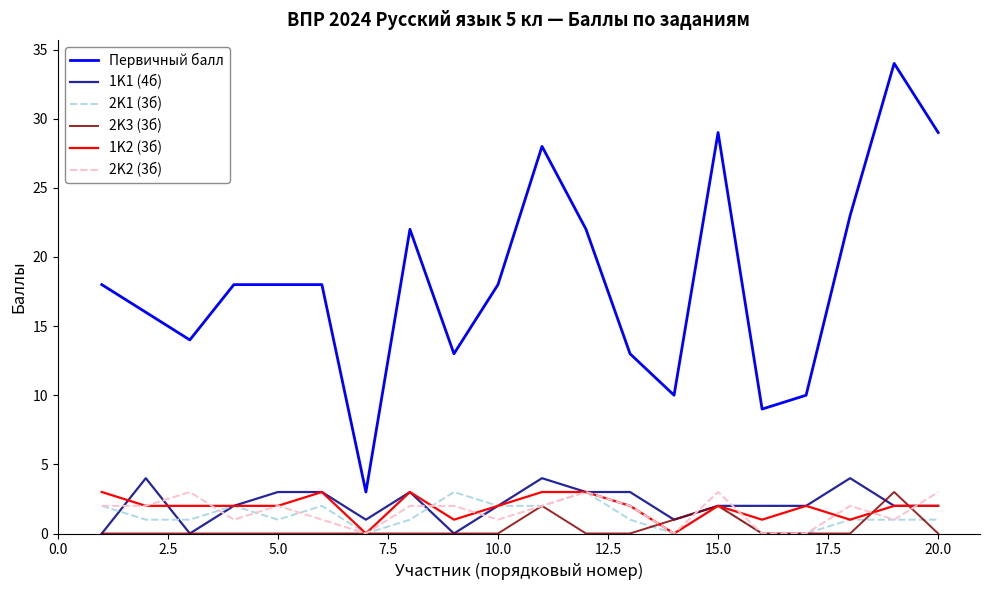

Which series has the largest range (max minus min)?

Первичный балл